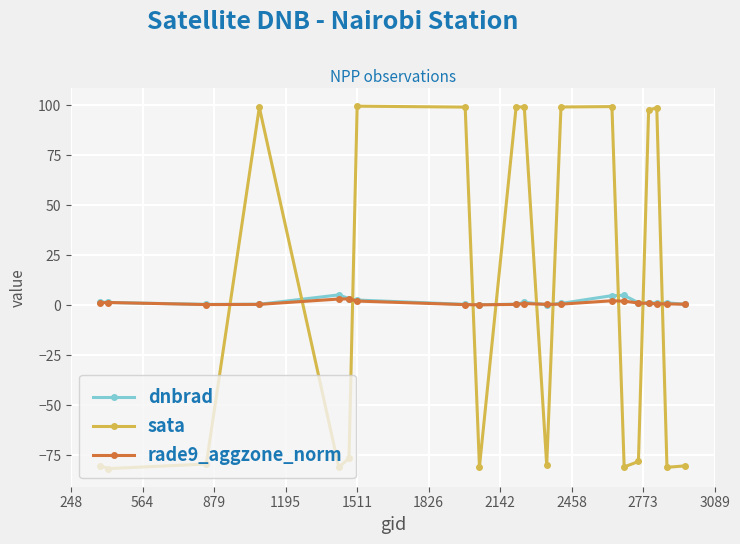

At how many categories does at least one series exceed 95?

9